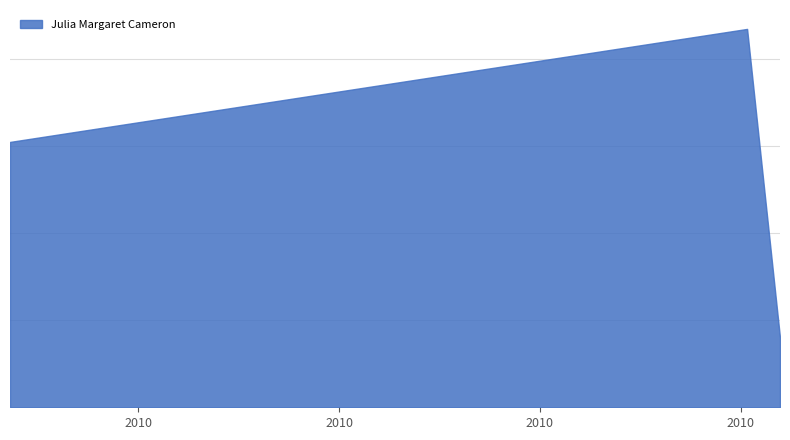

The chart shows a value of 24.6 at 2010-10-03. True or false?

False